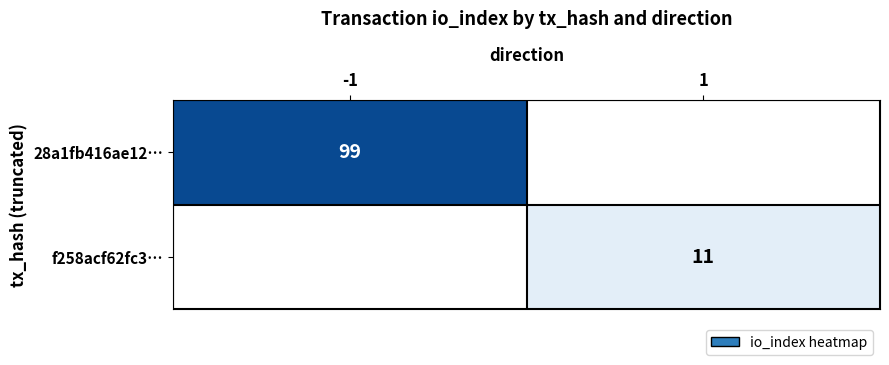

At how many categories does at least one series exceed 11?

1